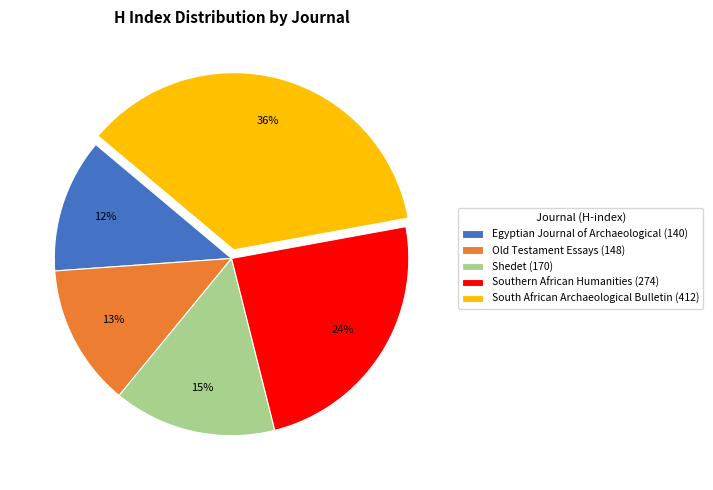

To the nearest percent, what portion does Old Testament Essays represent?

13%